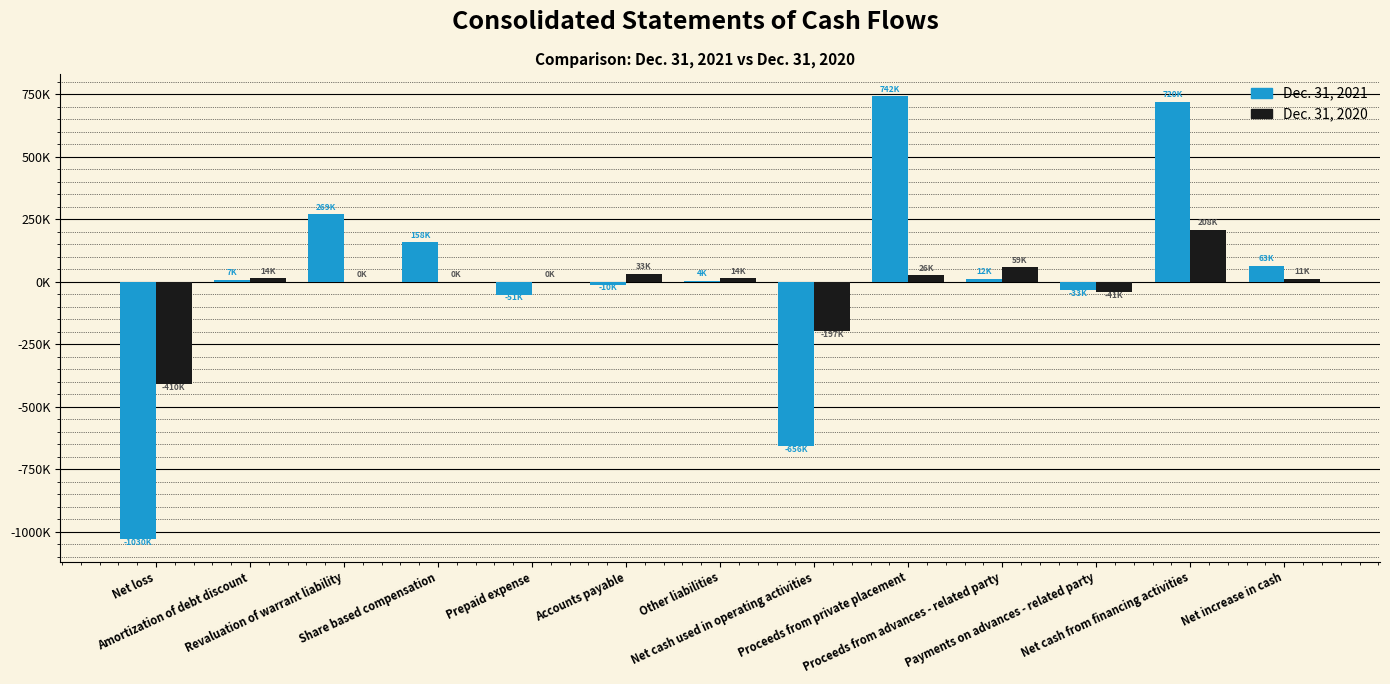

List the series in order of their peak value, lowest first.

Dec. 31, 2020, Dec. 31, 2021